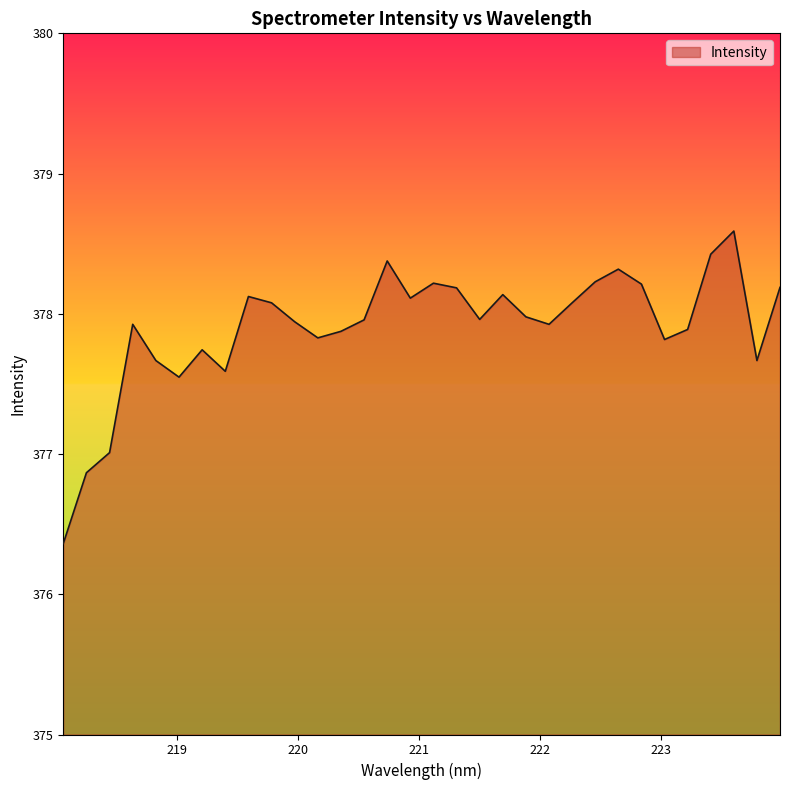

Count the number of categories in the chart.

32